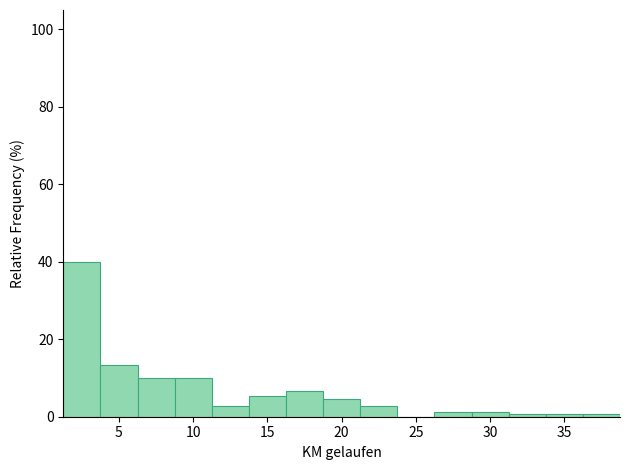

How tall is the bar that spans 6.25 to 8.75 on the x-axis? Neither the bar edges nor the heights are printed on the chart, so give them approximately, as read against the axes.

10